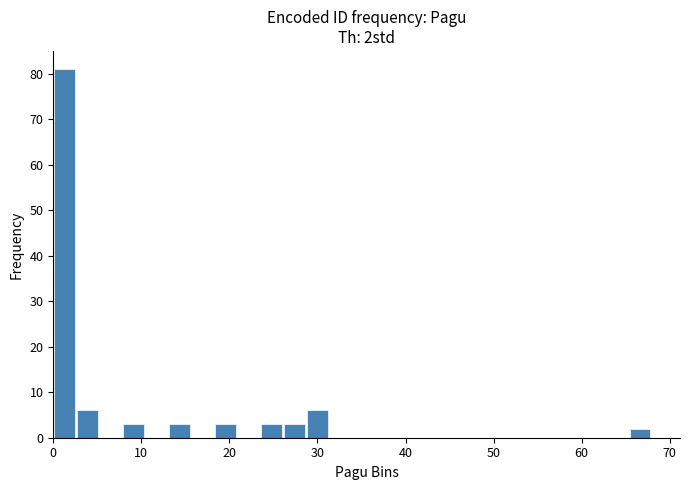

Read against the x-axis, roughly where is the centre of the tallest bar?

1